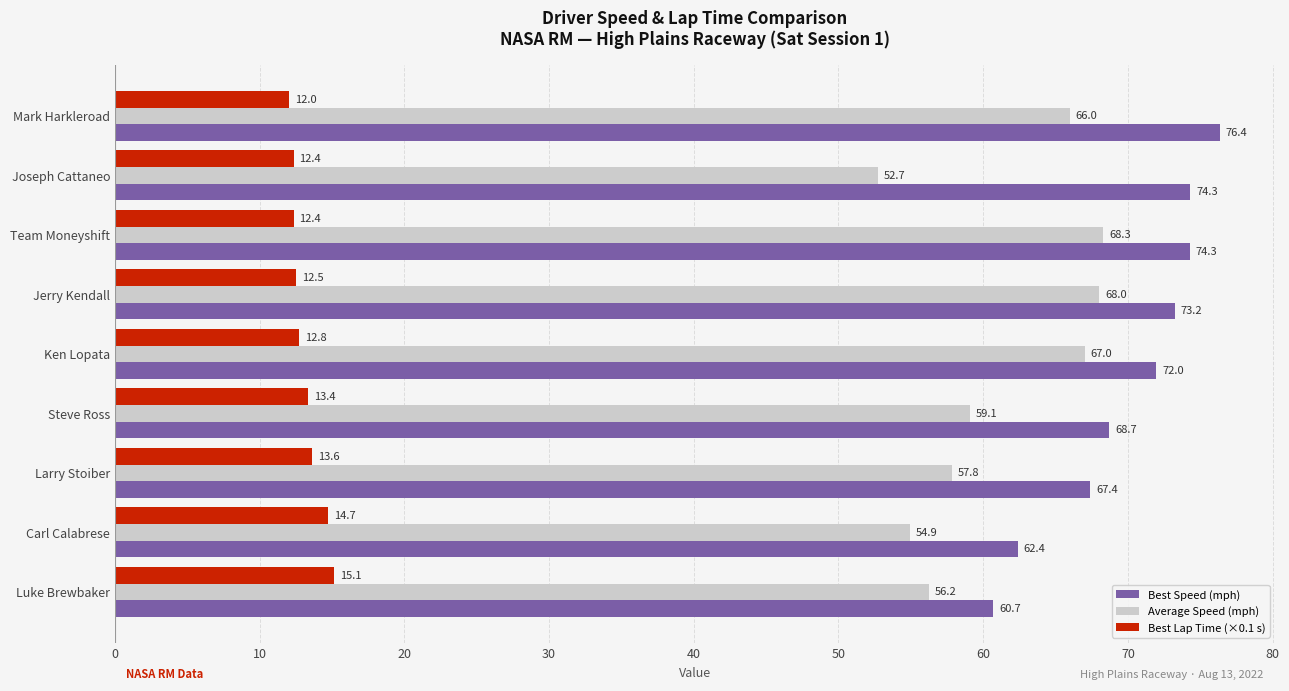

At Jerry Kendall, list the series in order from smallest to largest.

Best Lap Time (×0.1 s), Average Speed (mph), Best Speed (mph)